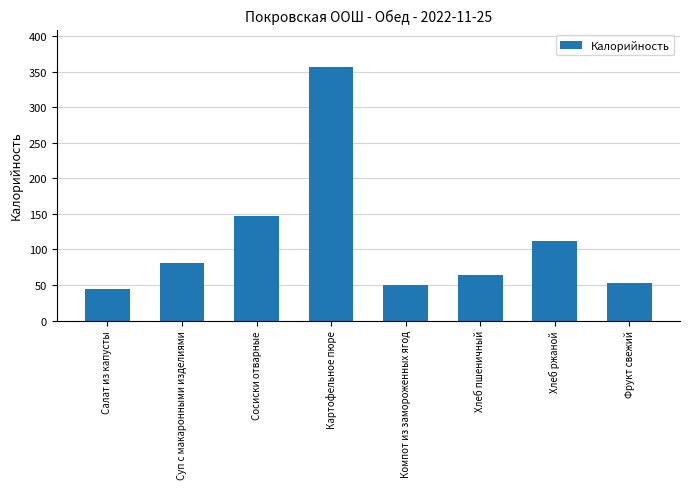

List the labels in order of value, smallest first.

Салат из капусты, Компот из замороженных ягод, Фрукт свежий, Хлеб пшеничный, Суп с макаронными изделиями, Хлеб ржаной, Сосиски отварные, Картофельное пюре